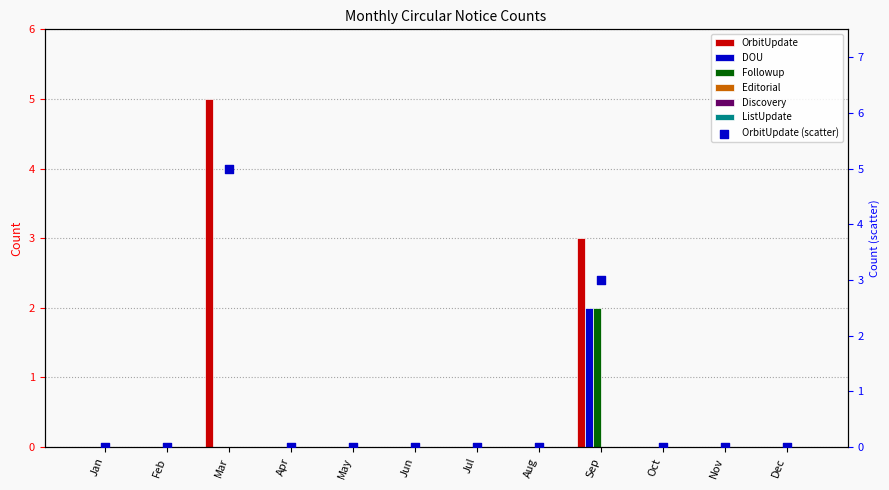

At how many categories does at least one series exceed 2?

2